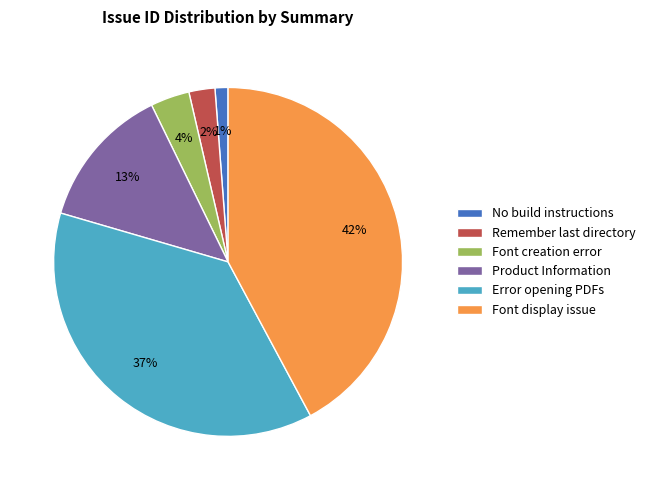

Is there a majority slice in this chart?

No